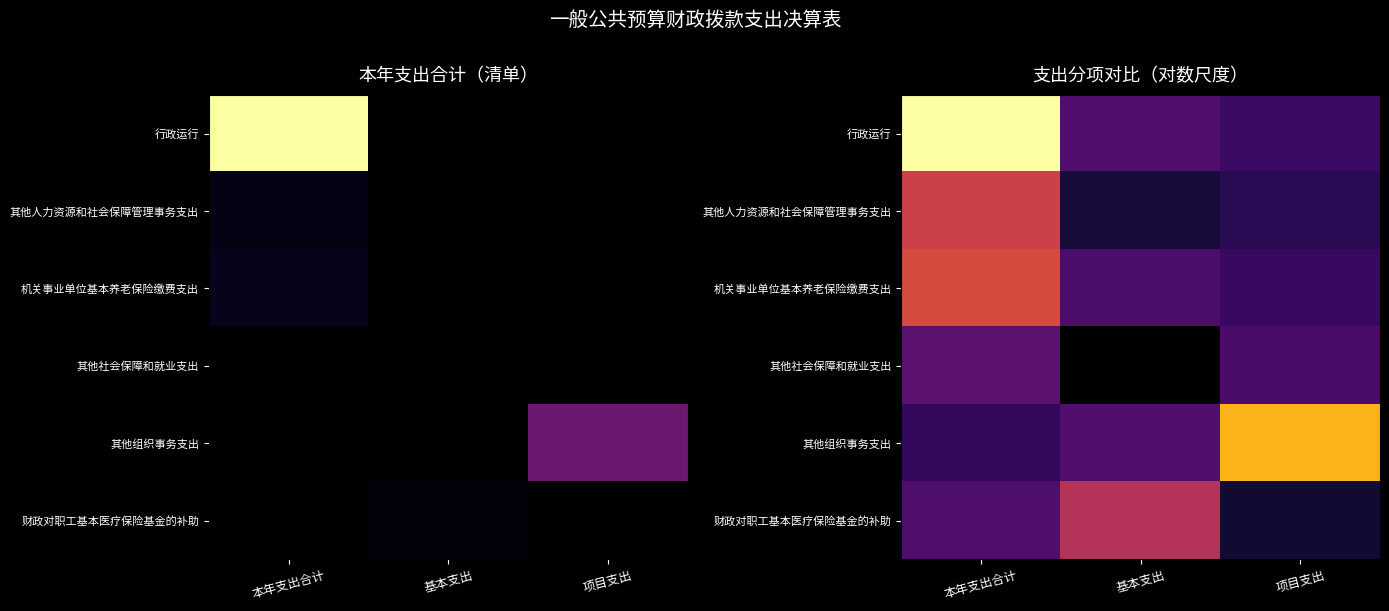

What is the total value across all series at 基本支出?

9.6